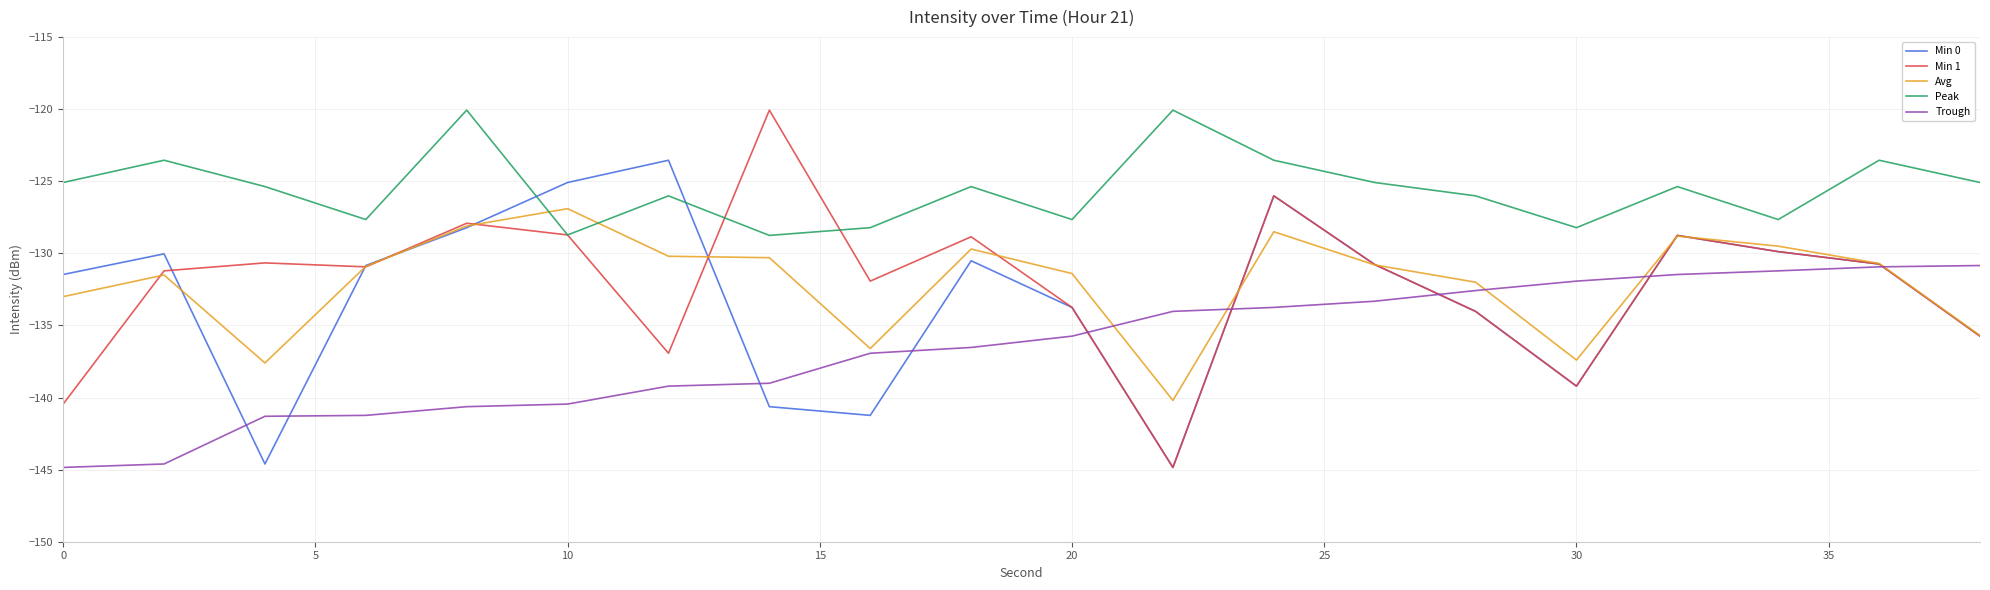

Which series has the largest total across all categories?

Peak